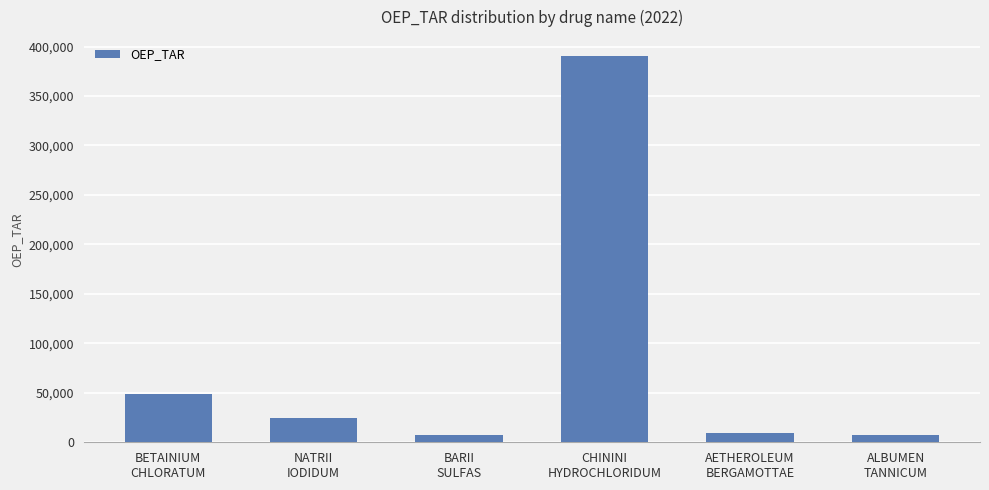

Is it true that the value at CHININI
HYDROCHLORIDUM is 390000?

True